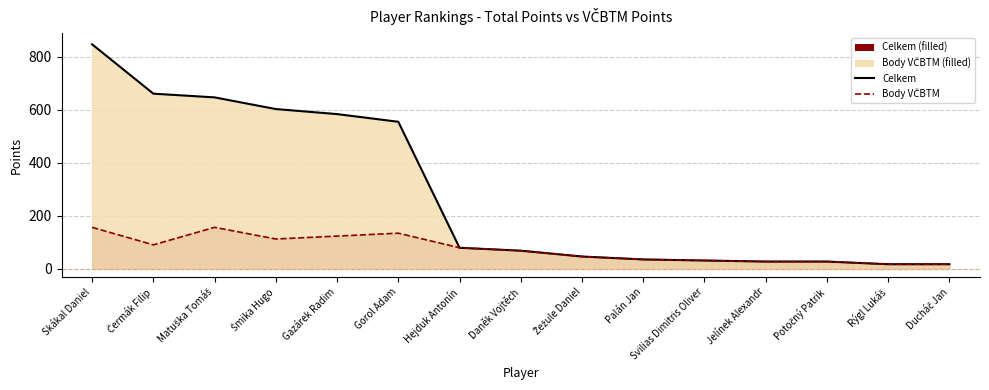

What is the label of the 14th point from the left?

Rýgl Lukáš